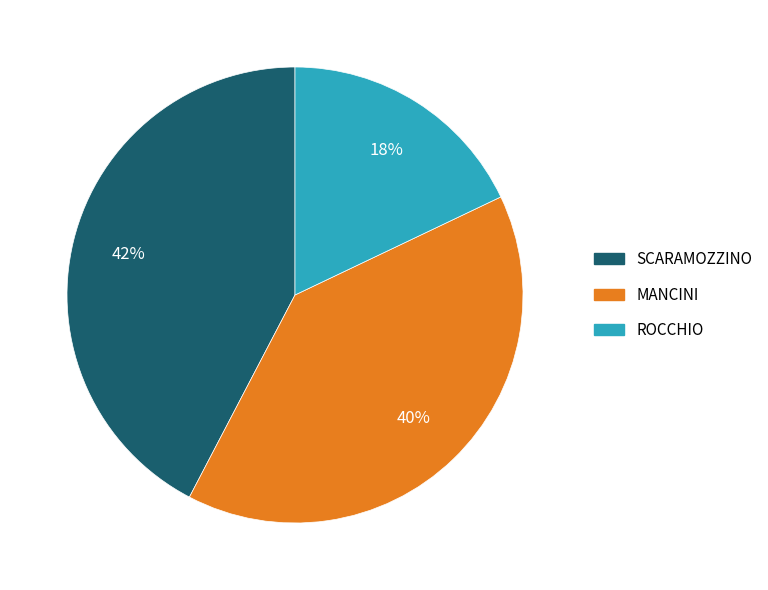

Is it true that MANCINI is 40% of the pie?

True